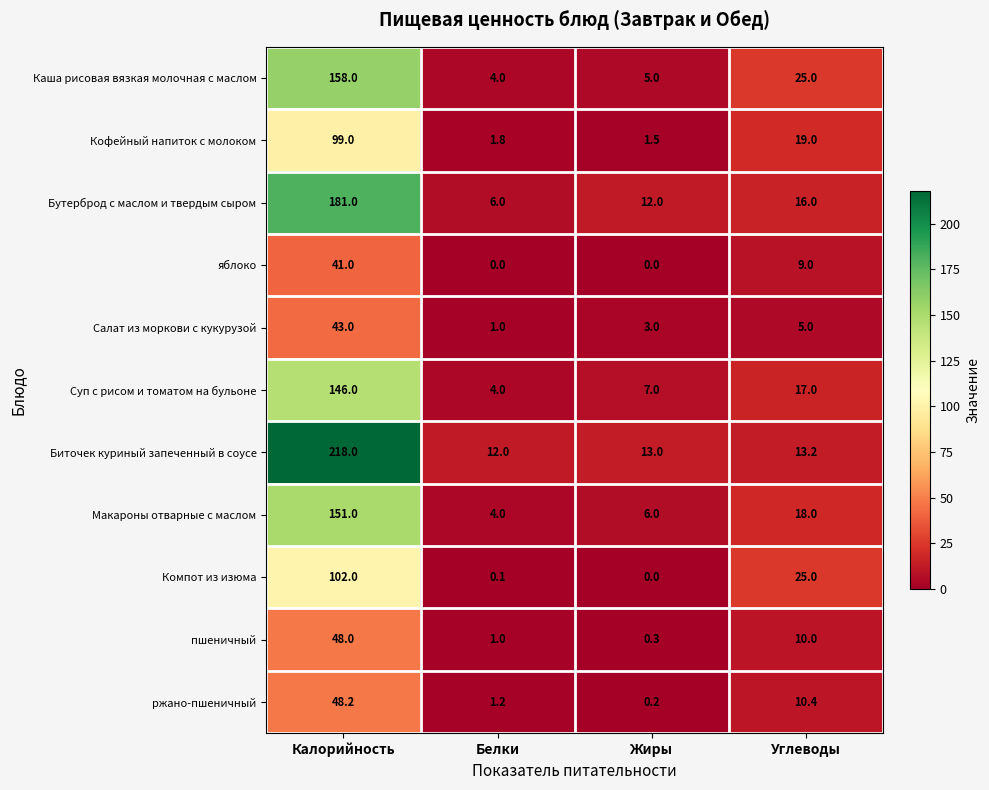

Where does the ржано-пшеничный series first go above 10?

Калорийность